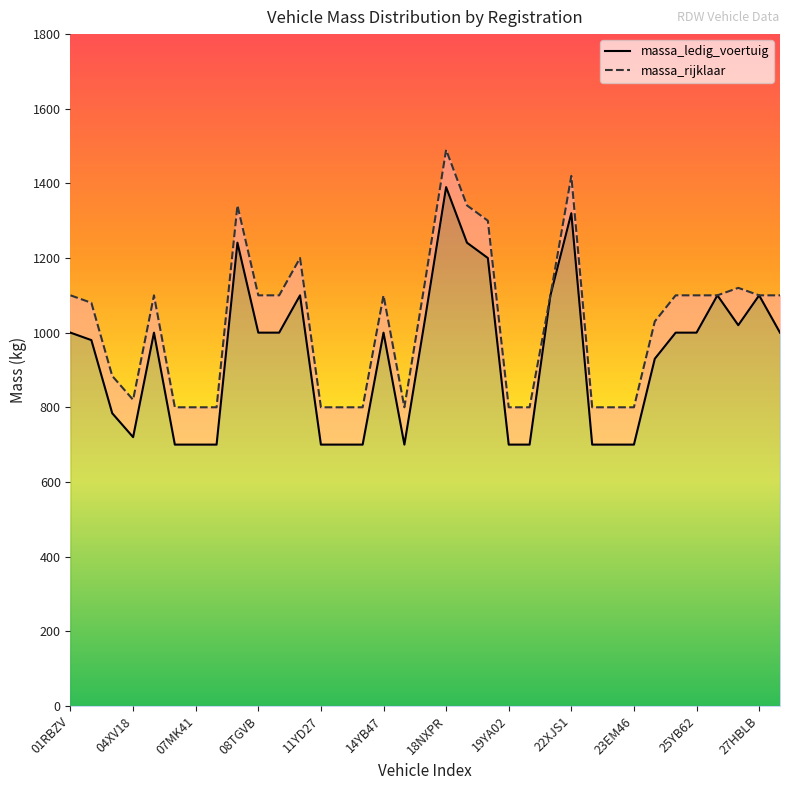

Does the chart display data point markers on the line(s)?

No